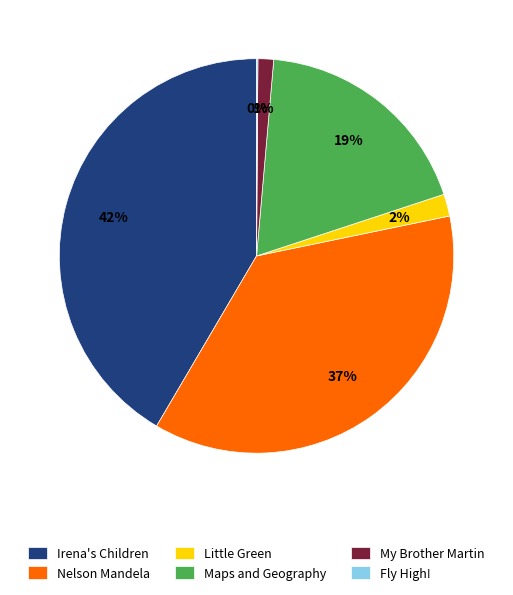

To the nearest percent, what portion does Nelson Mandela represent?

37%